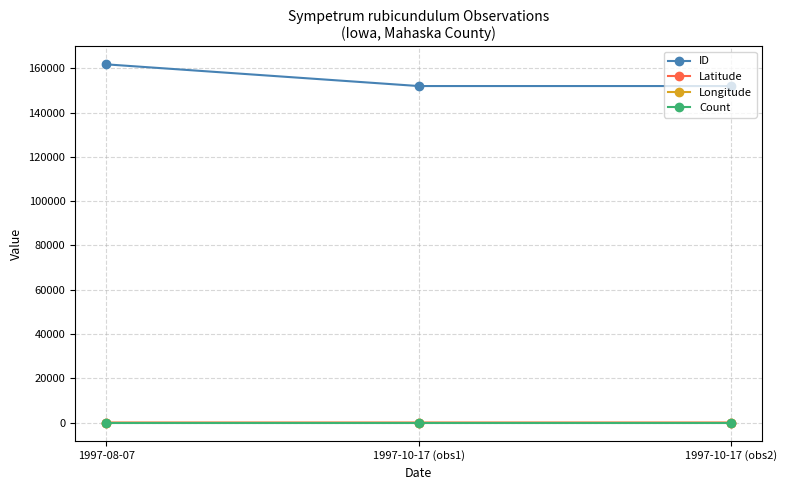

Which series has the largest range (max minus min)?

ID